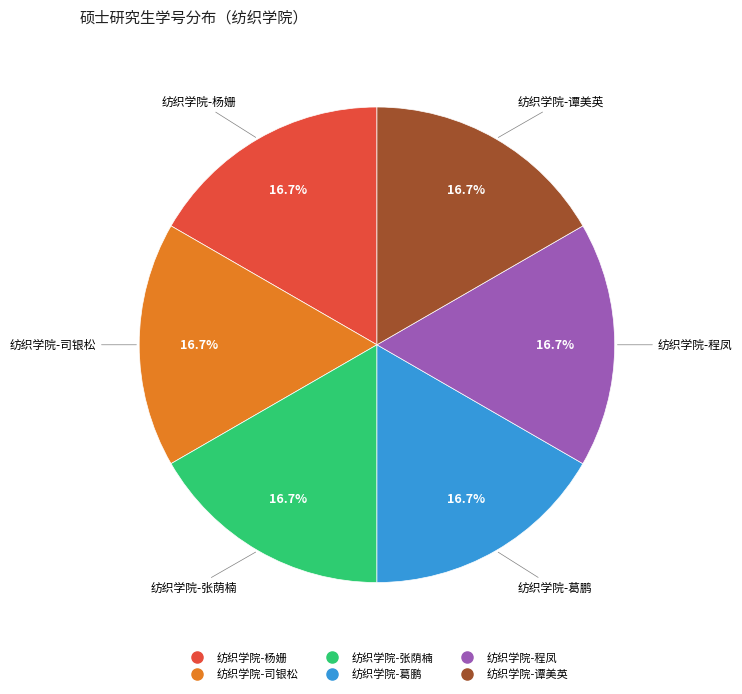

Is there any slice that represents more than half of the pie?

No